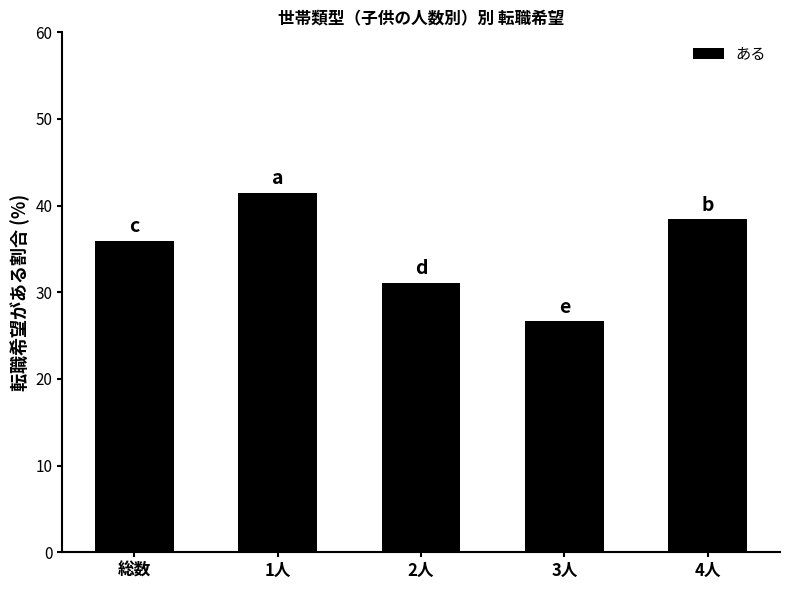

What is the minimum value shown in the chart?

26.7